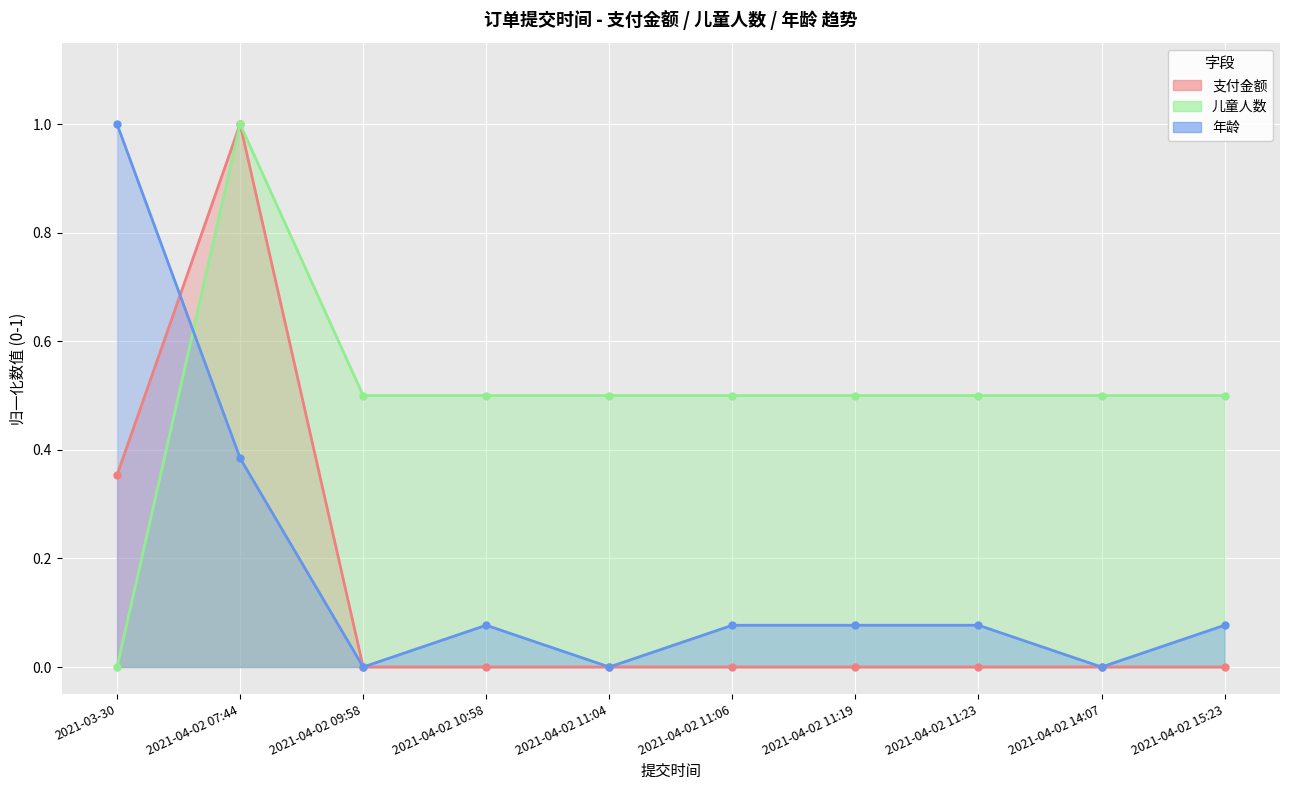

Reading left to right, what are all the values shown in this chart?

支付金额: 2021-03-30=0.4	2021-04-02 07:44=1.0	2021-04-02 09:58=0.0	2021-04-02 10:58=0.0	2021-04-02 11:04=0.0	2021-04-02 11:06=0.0	2021-04-02 11:19=0.0	2021-04-02 11:23=0.0	2021-04-02 14:07=0.0	2021-04-02 15:23=0.0
儿童人数: 2021-03-30=0.0	2021-04-02 07:44=1.0	2021-04-02 09:58=0.5	2021-04-02 10:58=0.5	2021-04-02 11:04=0.5	2021-04-02 11:06=0.5	2021-04-02 11:19=0.5	2021-04-02 11:23=0.5	2021-04-02 14:07=0.5	2021-04-02 15:23=0.5
年龄: 2021-03-30=1.0	2021-04-02 07:44=0.4	2021-04-02 09:58=0.0	2021-04-02 10:58=0.1	2021-04-02 11:04=0.0	2021-04-02 11:06=0.1	2021-04-02 11:19=0.1	2021-04-02 11:23=0.1	2021-04-02 14:07=0.0	2021-04-02 15:23=0.1